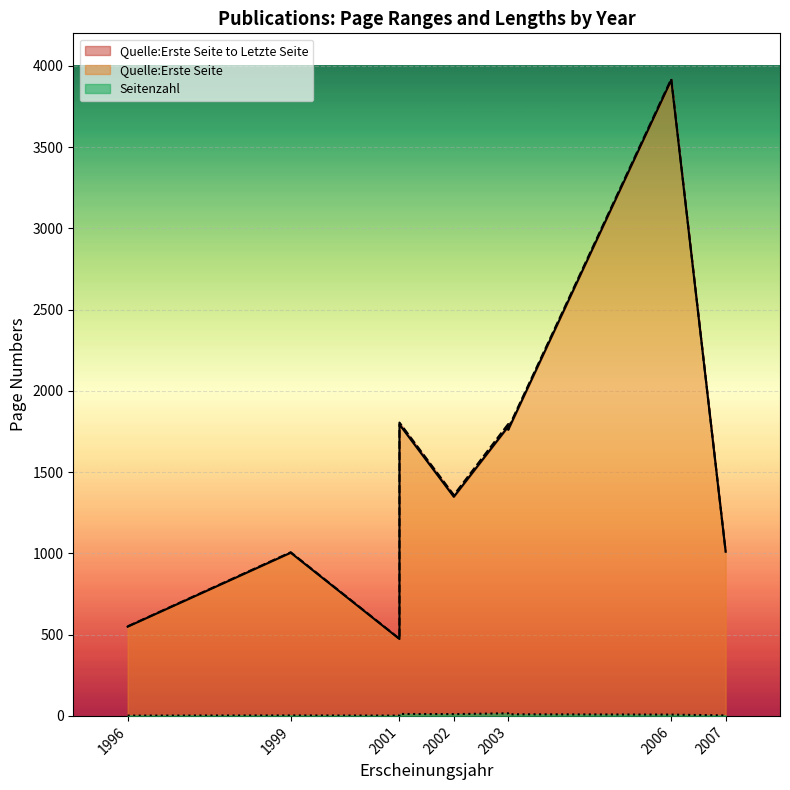

True or false: Seitenzahl and Quelle:Letzte Seite cross at least once.

False